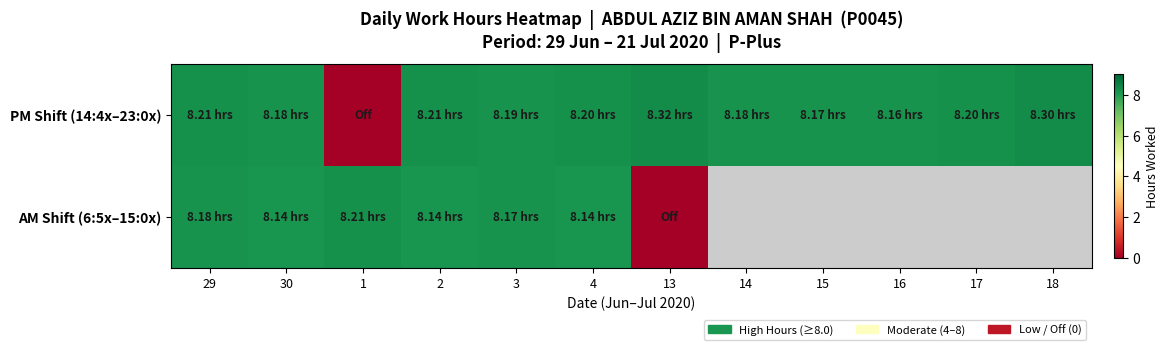

What is the difference between the maximum and minimum values in the PM Shift (14:4x–23:0x) series?

8.3